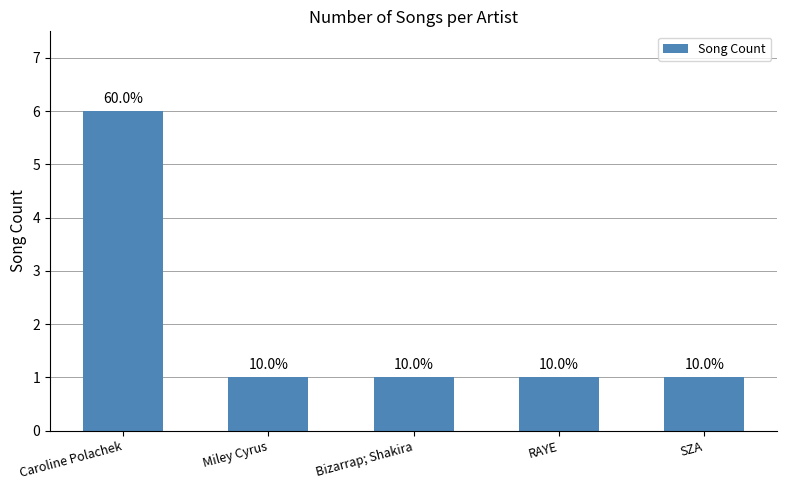

How many bars are there in total?

5